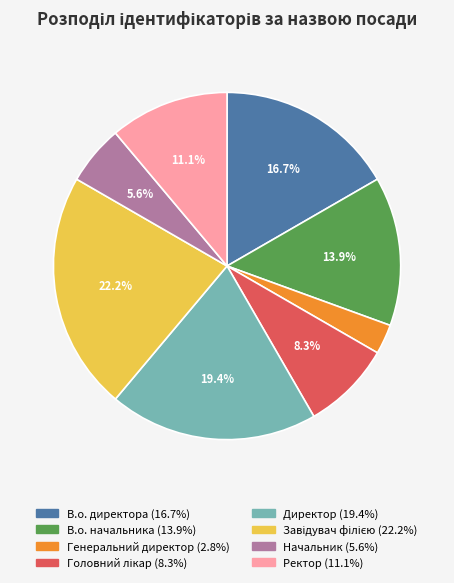

Which has a higher value, Директор or Генеральний директор?

Директор